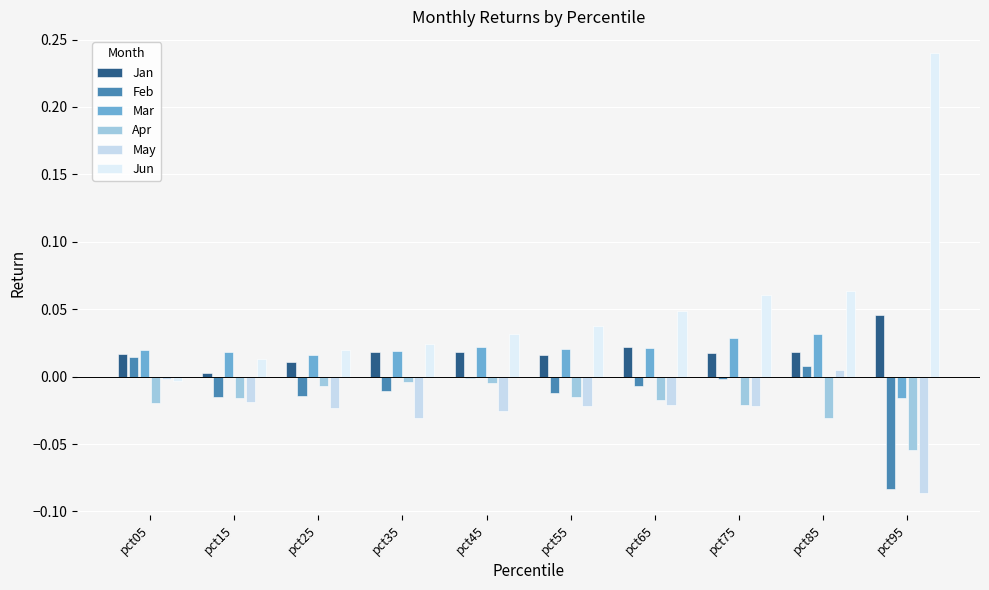

Are the bars horizontal?

No